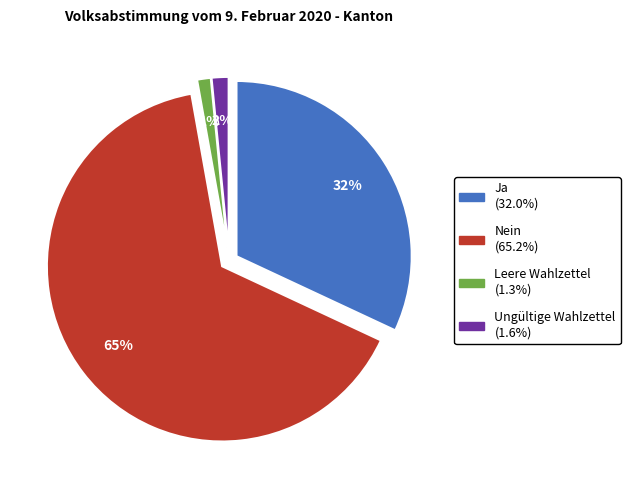

Combined, do Leere Wahlzettel and Nein account for over 50%?

Yes